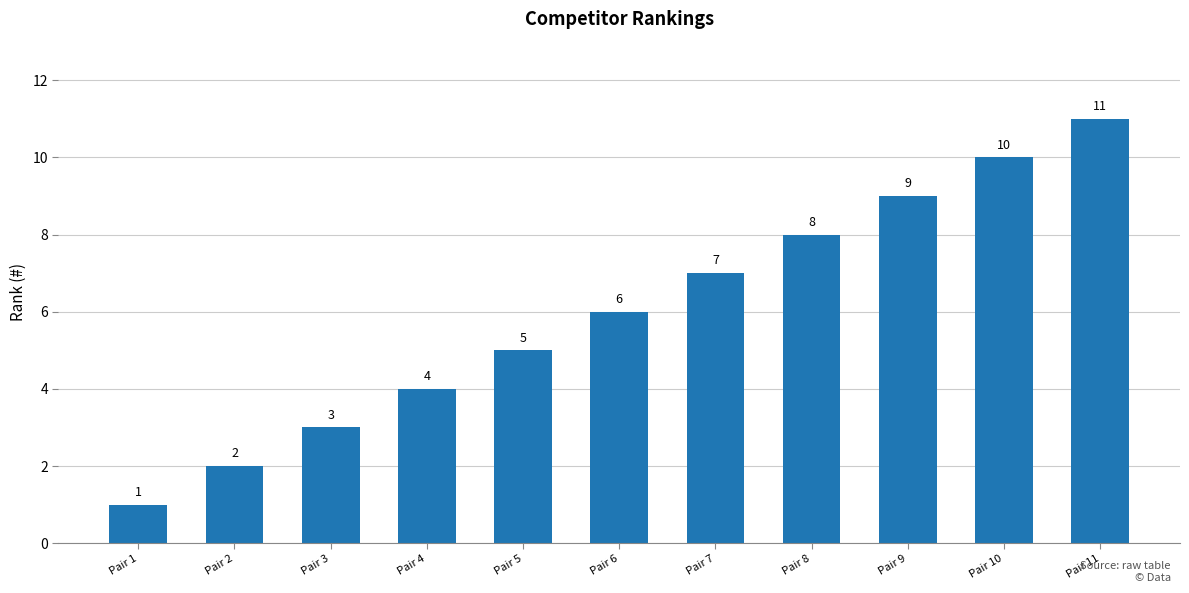

Count the number of data series in this chart.

1